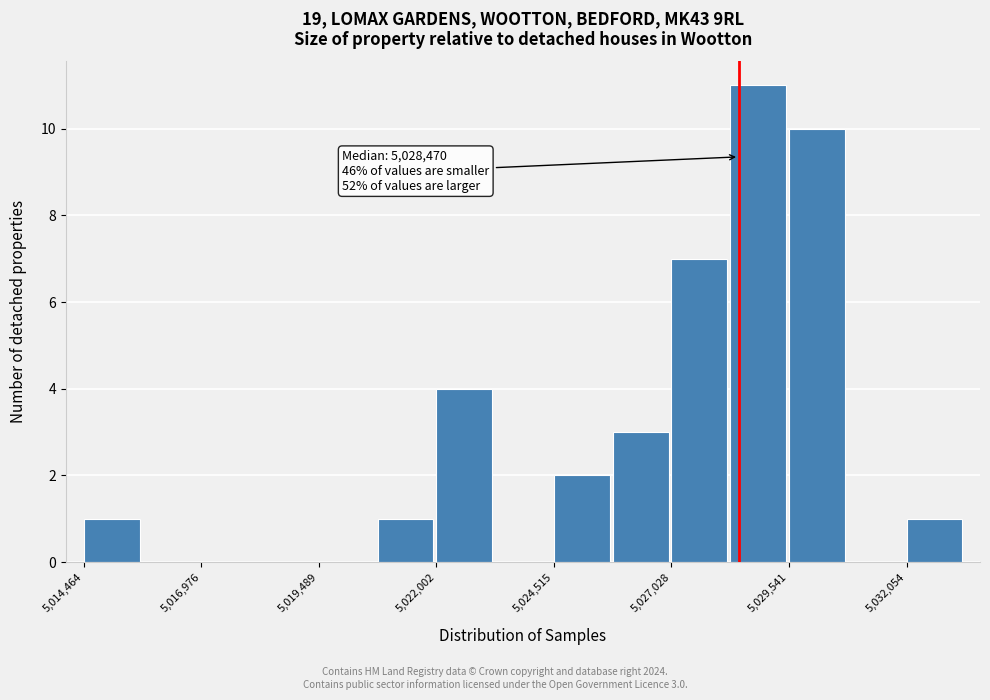

Around what value on the x-axis is the tallest bar? Give the approximate position of its centre, as read against the axis.

5029000